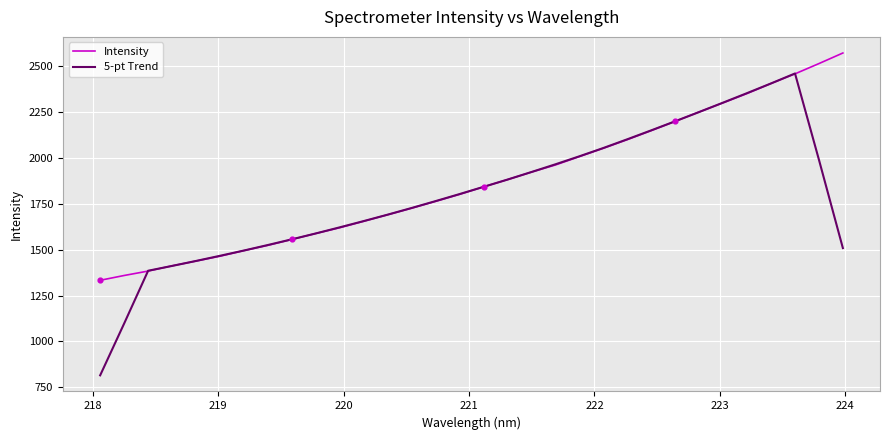

Which series has the largest range (max minus min)?

5-pt Trend